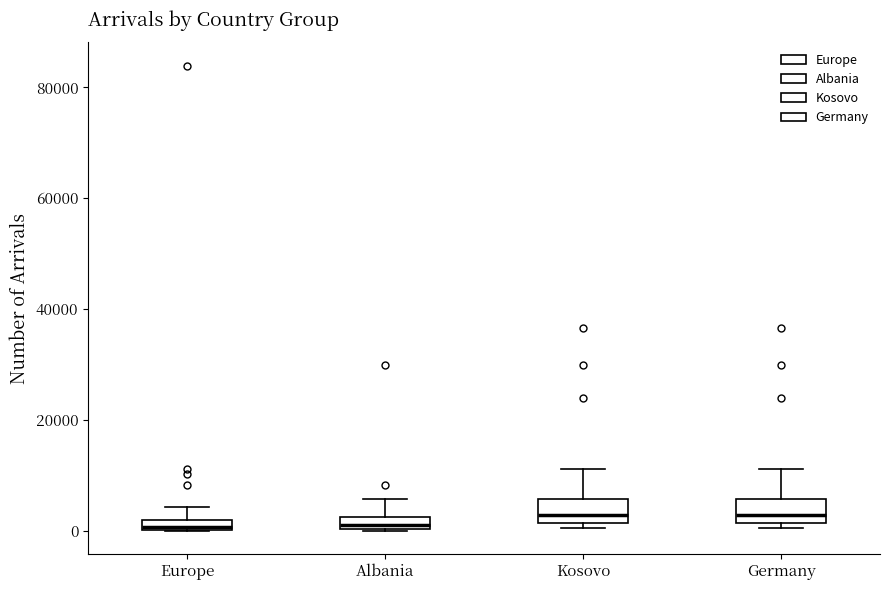

Where is the upper edge of the box for Kosovo on the y-axis? The values are not printed on the chart, so give them approximately, as read against the axis.

6000